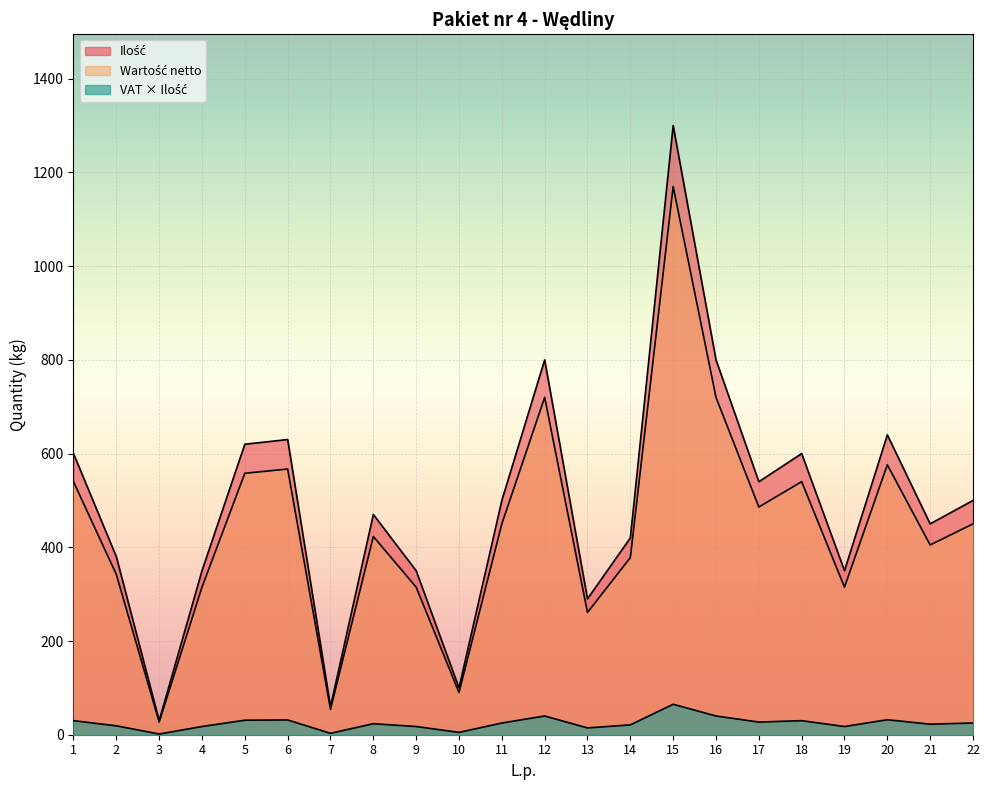

How many data points in Ilość are less than 500?

11